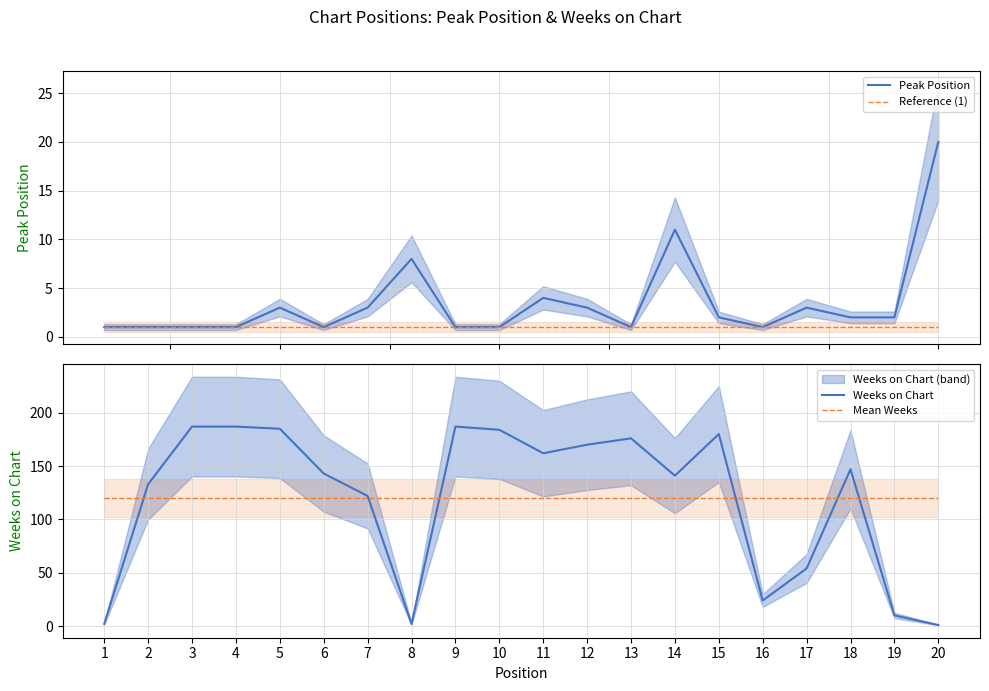

At how many categories does at least one series exceed 121?

14